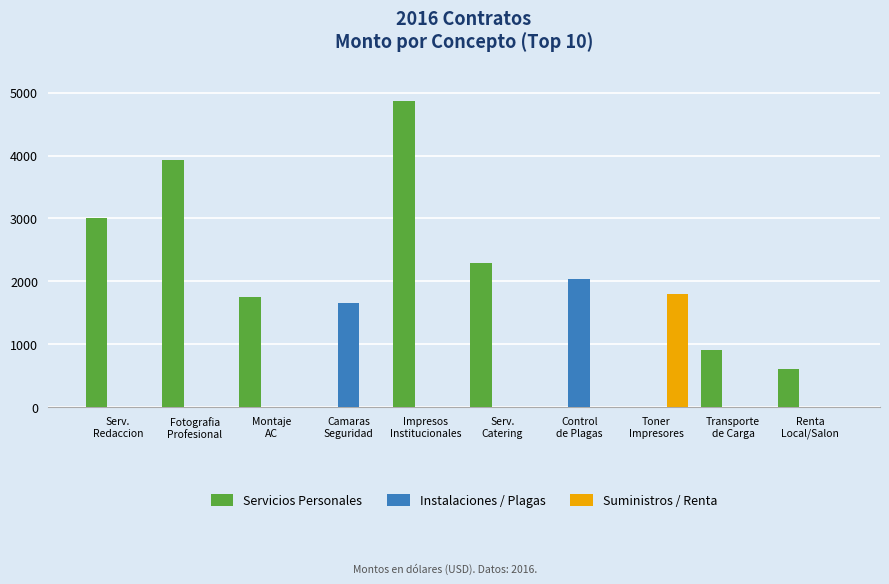

What is the greatest value displayed?

4872.0